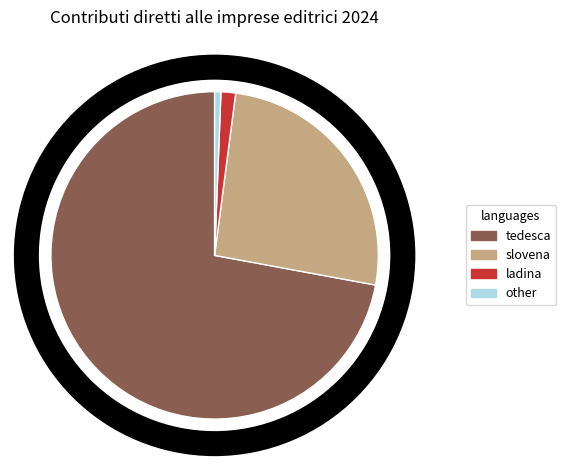

What is the ratio of the value at slovena to the value at tedesca?

0.4